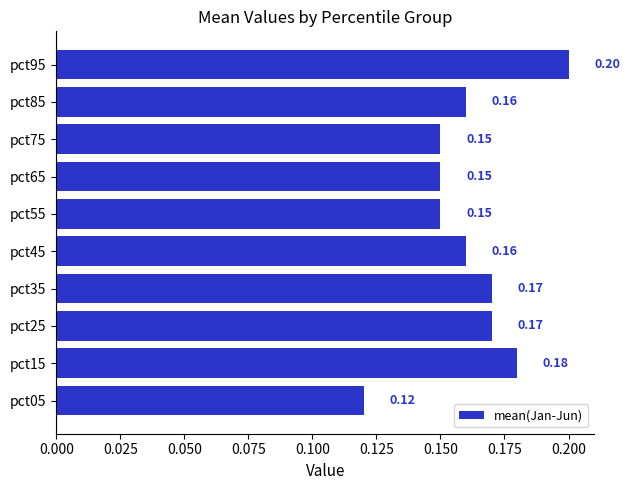

Which has a higher value, pct75 or pct85?

pct85